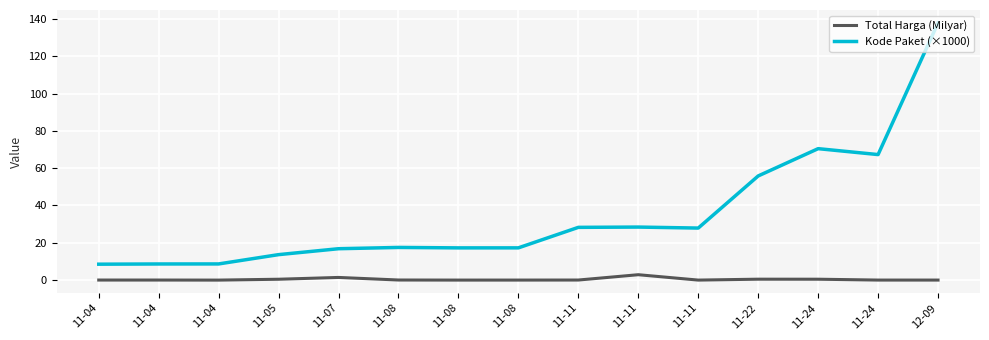

True or false: Total Harga (Milyar) and Kode Paket (×1000) intersect in this chart.

False